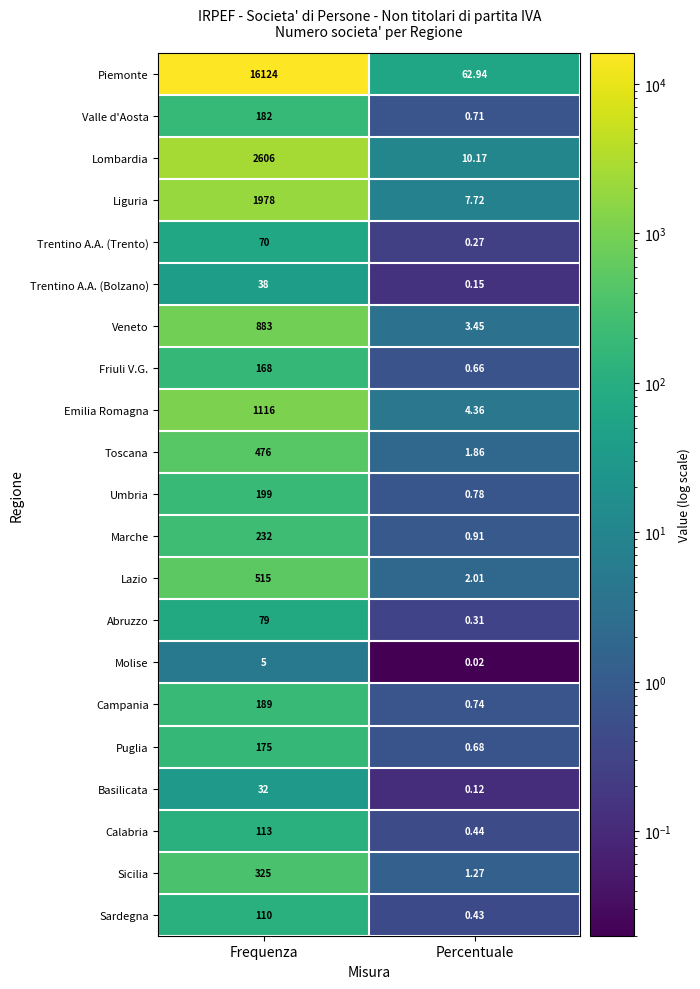

Which label corresponds to the smallest value in the chart?

Percentuale